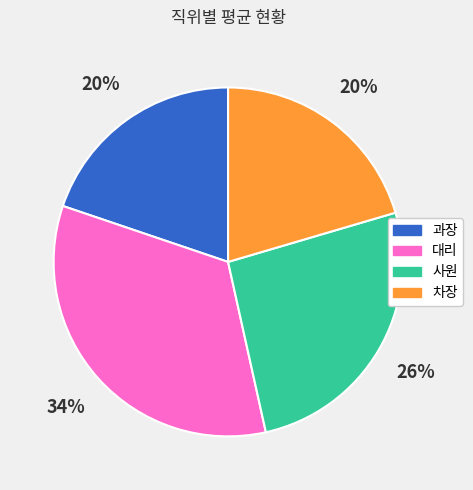

To the nearest percent, what is the average slice percentage?

25%